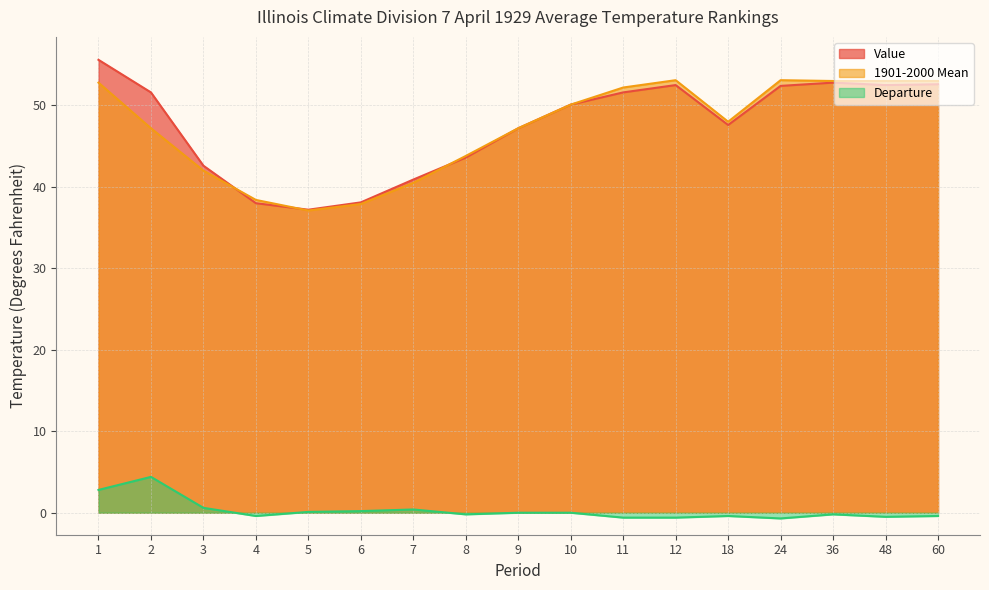

At which category does 1901-2000 Mean reach its first local valley?

5